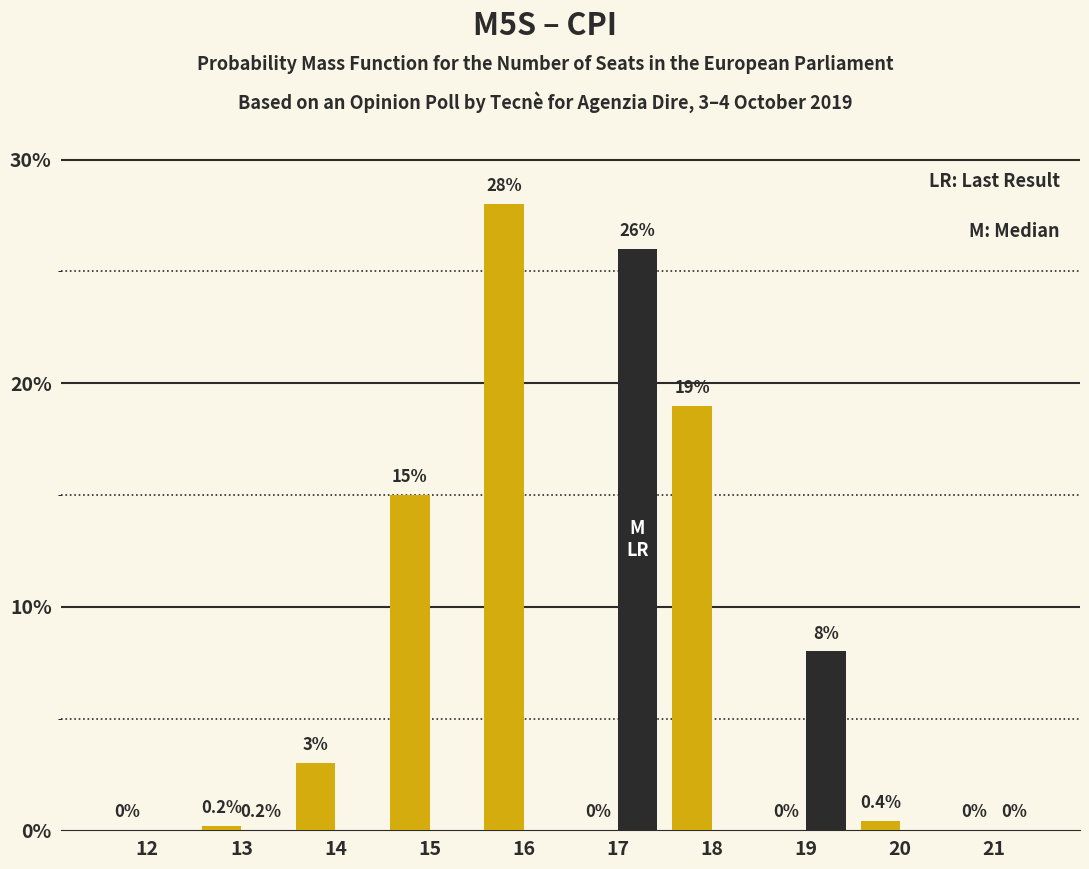

At which category does the chart reach its peak across all series?

16